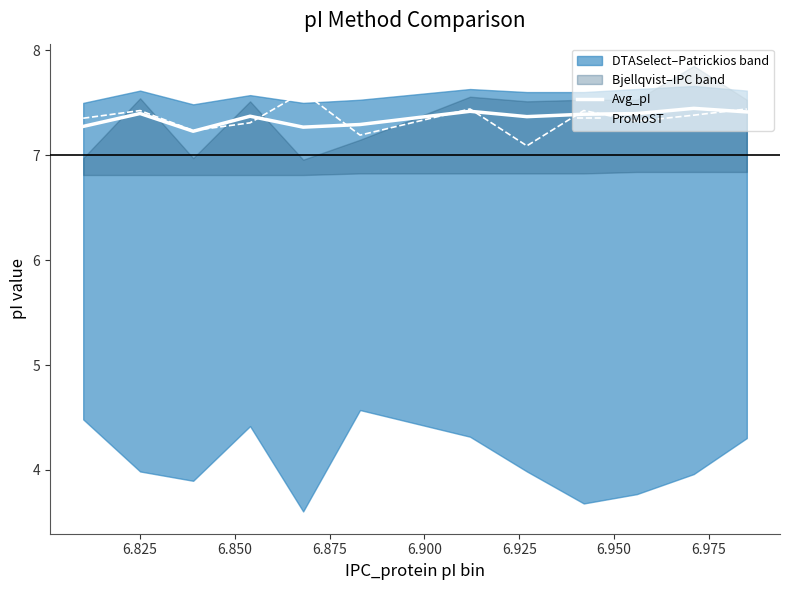

True or false: Avg_pI has more than 2 interior local peaks.

True